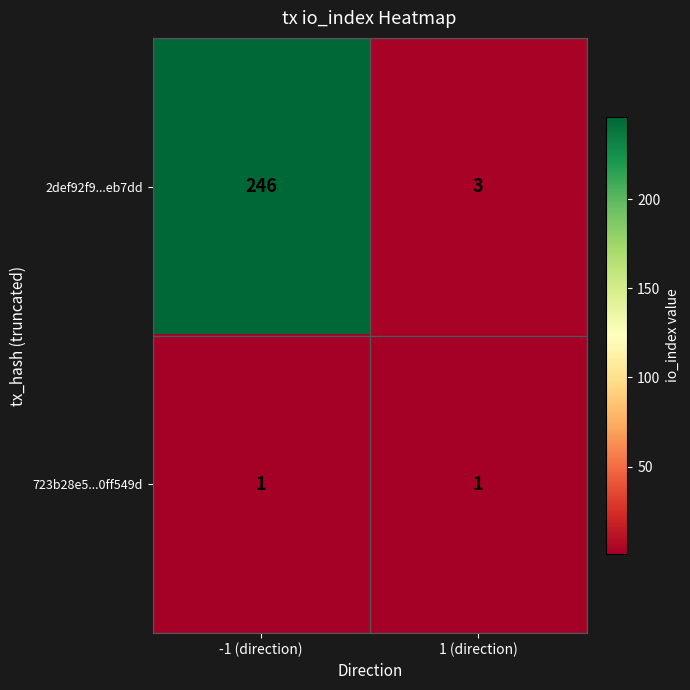

What is the spread (max minus min) of values at -1 (direction)?

245